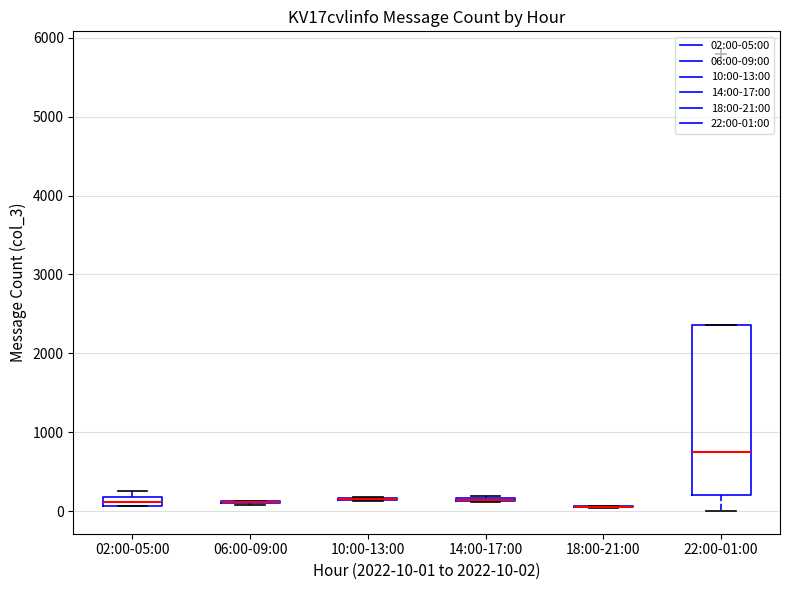

Where is the lower edge of the box for 02:00-05:00 on the y-axis? The values are not printed on the chart, so give them approximately, as read against the axis.

100